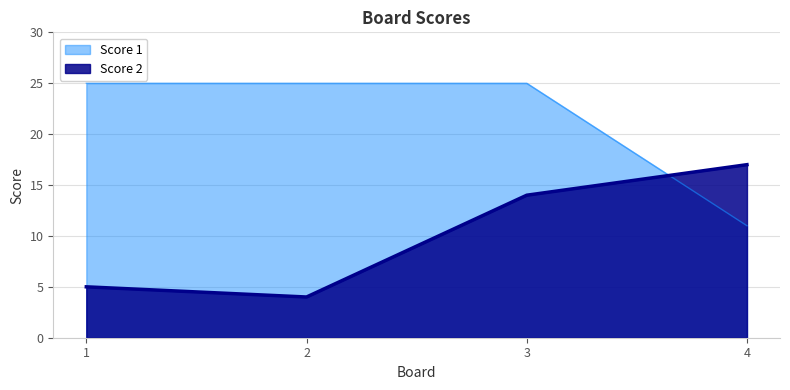

Reading left to right, transcribe all the data shown in this chart.

Score 1: 1=25	2=25	3=25	4=11
Score 2: 1=5	2=4	3=14	4=17